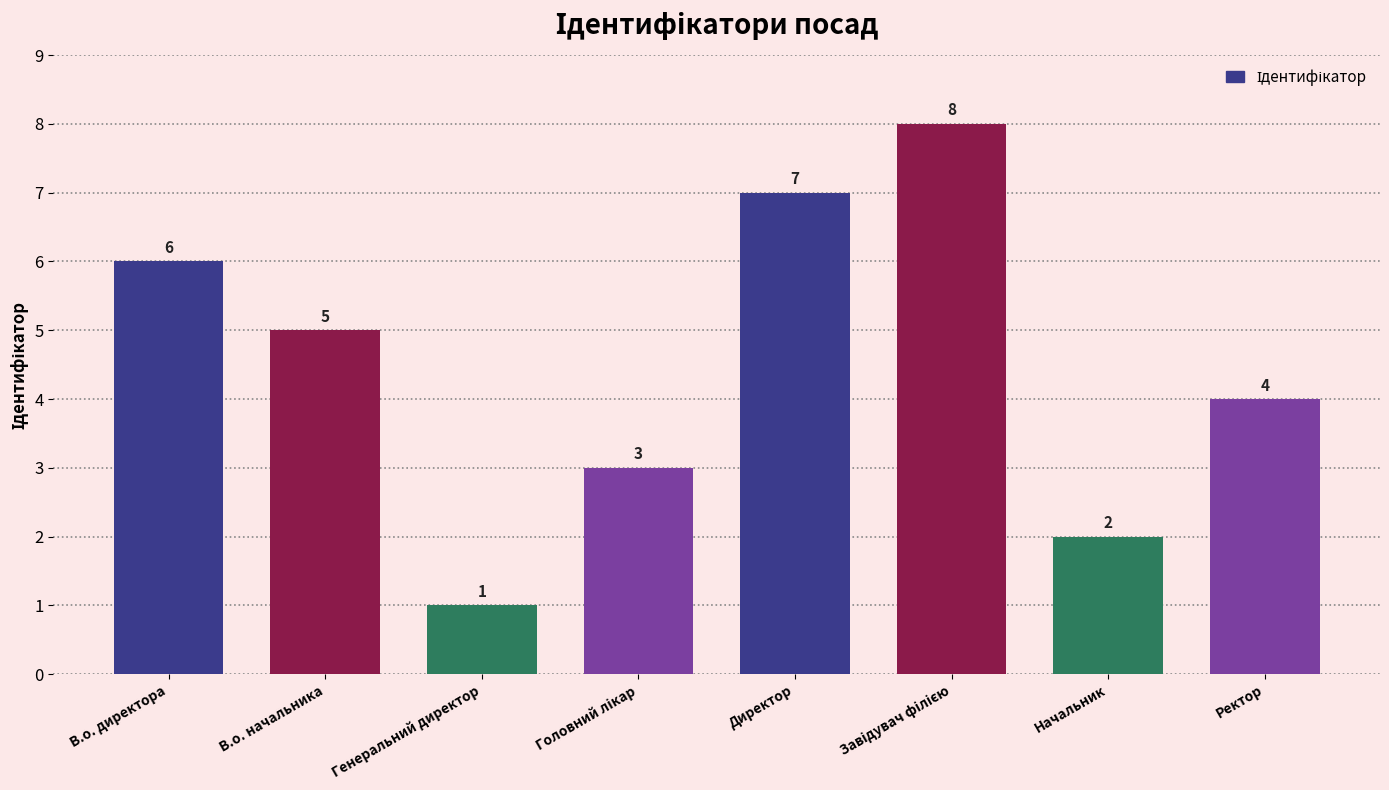

What is the greatest value displayed?

8